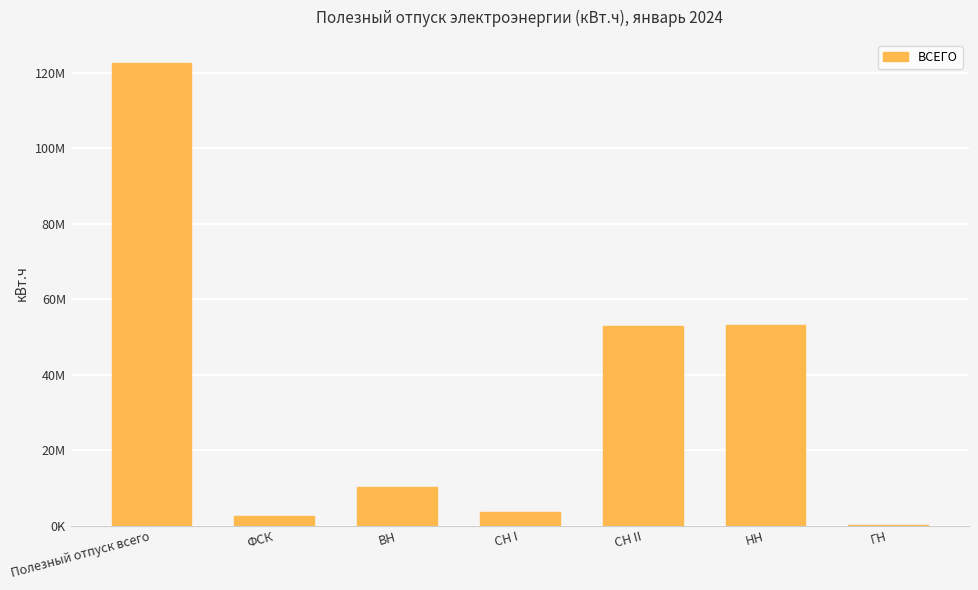

What is the change in value from Полезный отпуск всего to НН?

-69389586.6